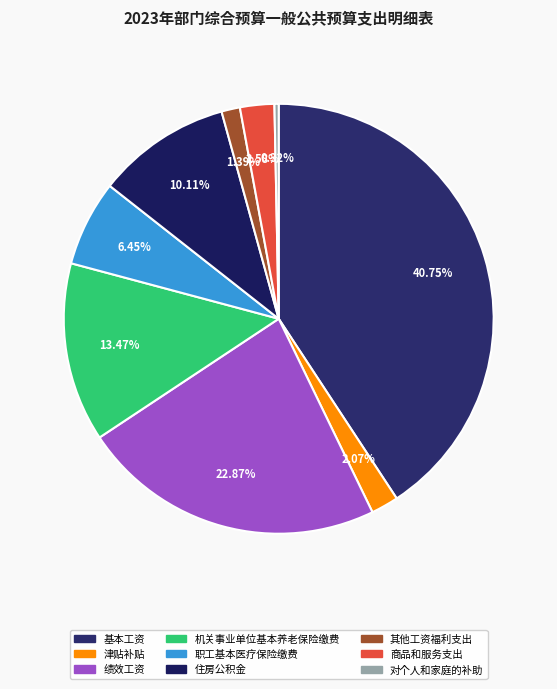

What is the total percentage of 机关事业单位基本养老保险缴费 and 基本工资?

54.2%